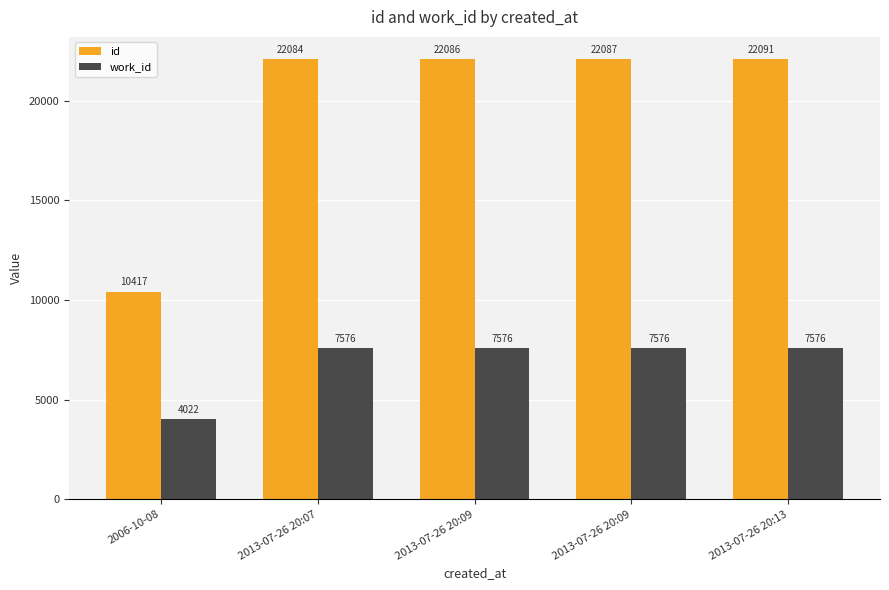

How many distinct data groups are displayed?

2